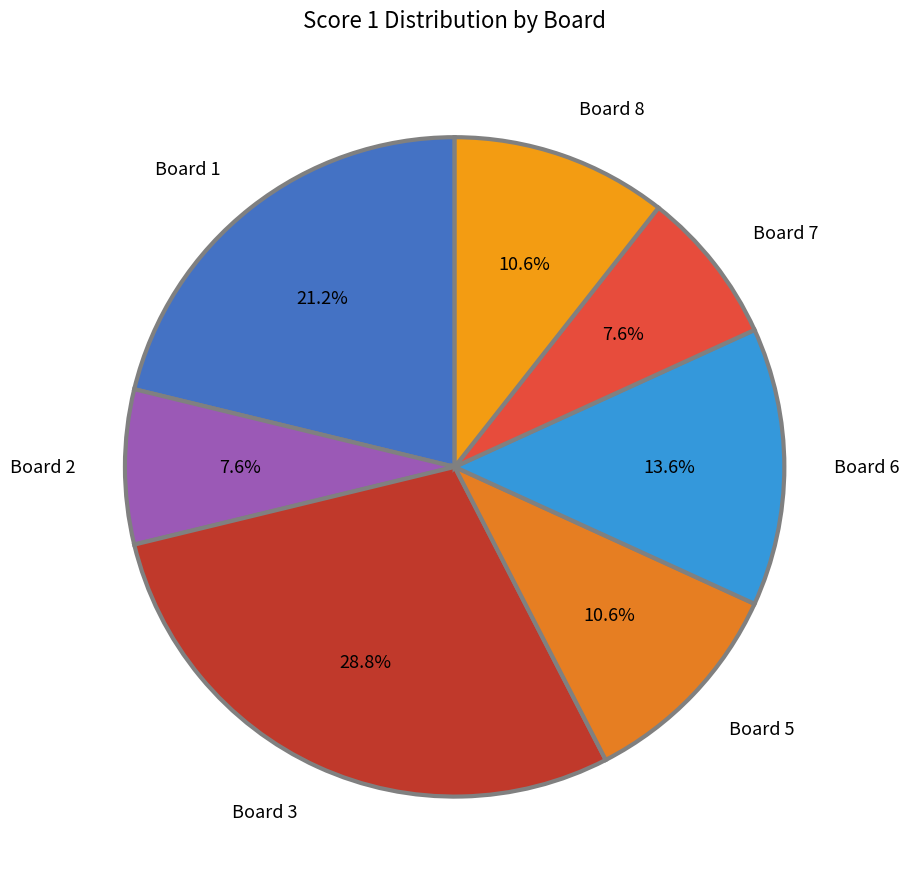

To the nearest percent, what portion does Board 2 represent?

8%